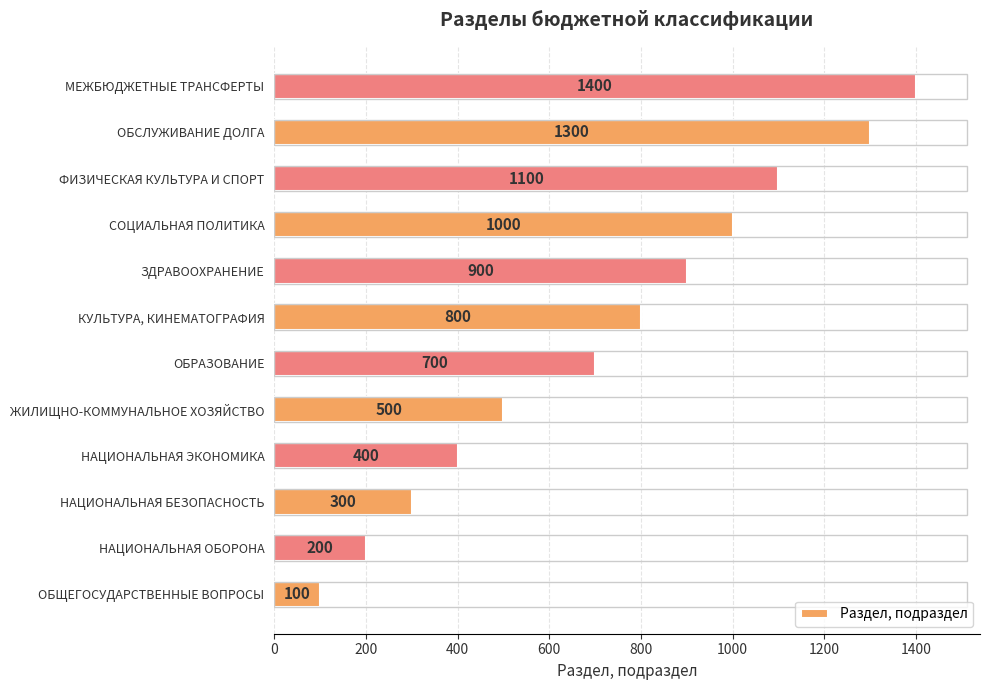

Reading top to bottom, extract all data points from this chart.

МЕЖБЮДЖЕТНЫЕ ТРАНСФЕРТЫ=1400	ОБСЛУЖИВАНИЕ ДОЛГА=1300	ФИЗИЧЕСКАЯ КУЛЬТУРА И СПОРТ=1100	СОЦИАЛЬНАЯ ПОЛИТИКА=1000	ЗДРАВООХРАНЕНИЕ=900	КУЛЬТУРА, КИНЕМАТОГРАФИЯ=800	ОБРАЗОВАНИЕ=700	ЖИЛИЩНО-КОММУНАЛЬНОЕ ХОЗЯЙСТВО=500	НАЦИОНАЛЬНАЯ ЭКОНОМИКА=400	НАЦИОНАЛЬНАЯ БЕЗОПАСНОСТЬ=300	НАЦИОНАЛЬНАЯ ОБОРОНА=200	ОБЩЕГОСУДАРСТВЕННЫЕ ВОПРОСЫ=100